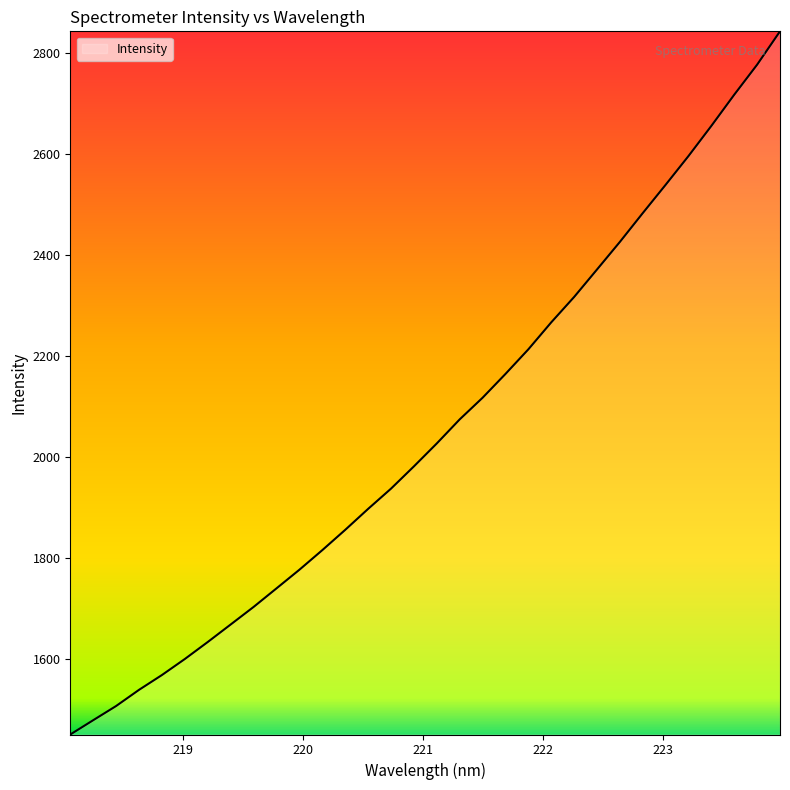

What is the minimum value shown in the chart?

1449.3